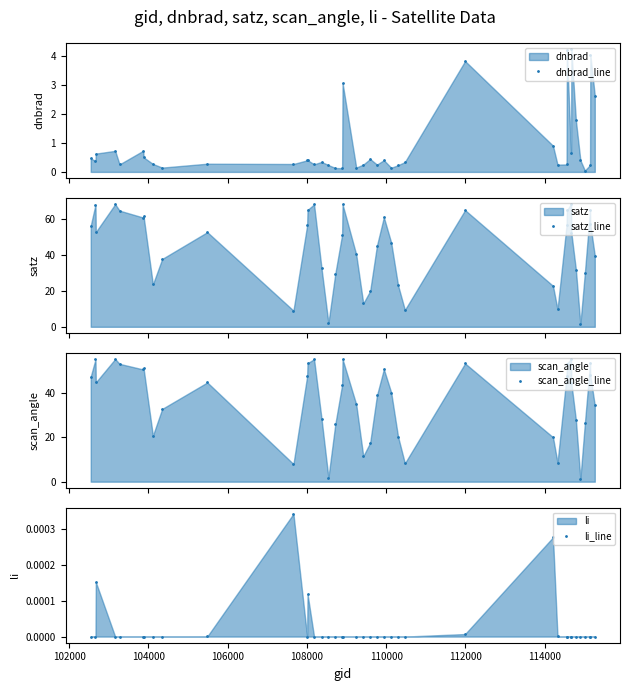

Count the number of data series in this chart.

4